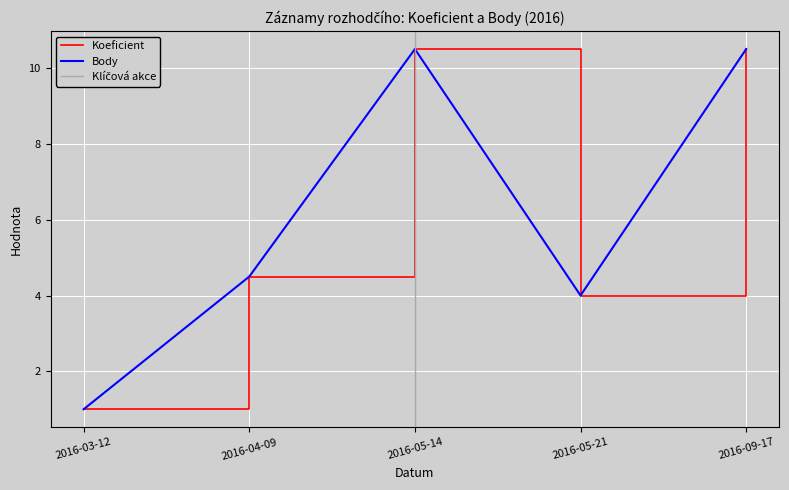

What is the minimum value for Body?

1.0